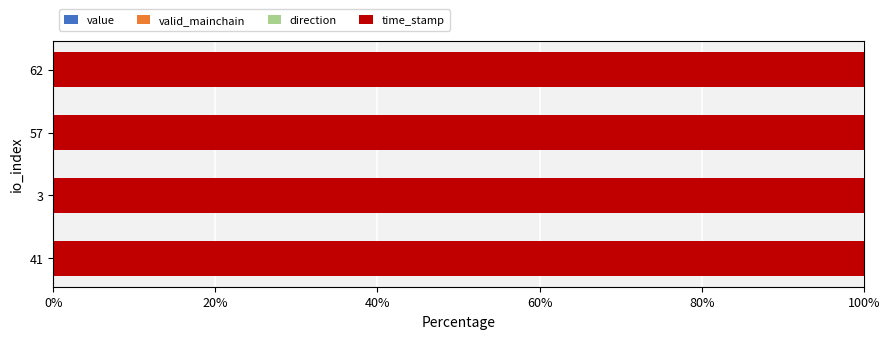

Which category has the lowest value in the time_stamp series?

3